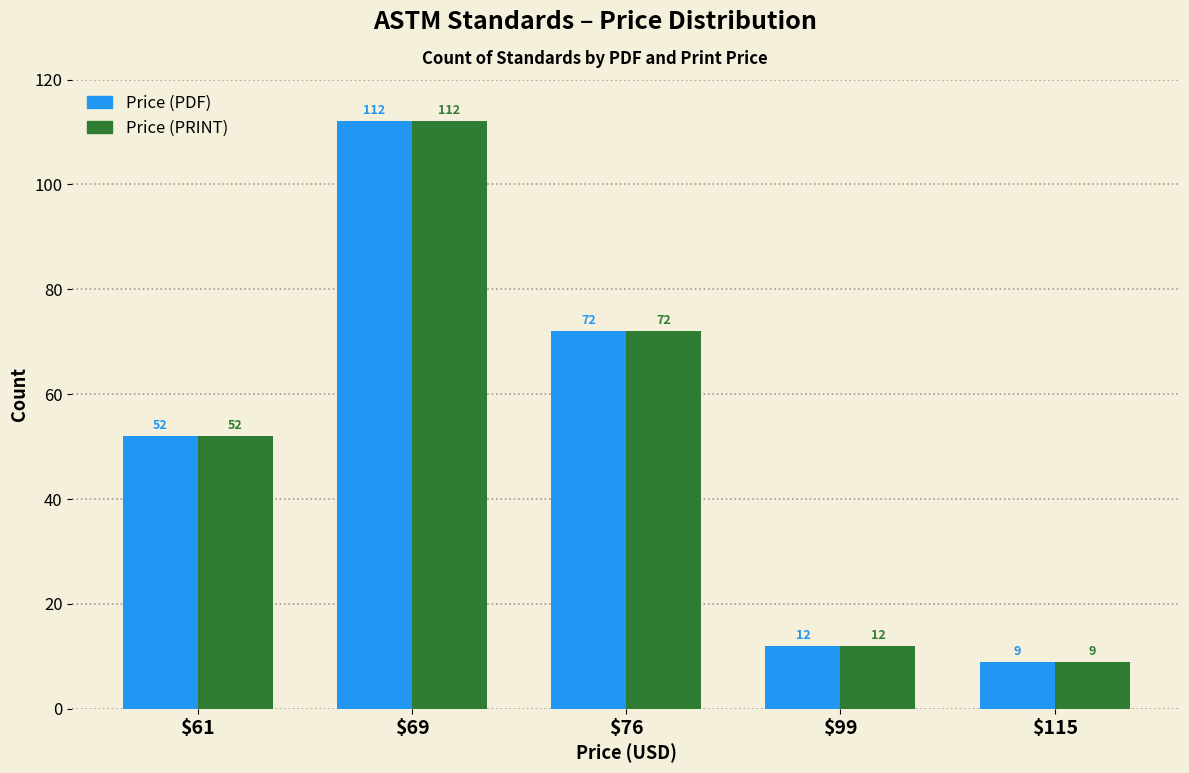

What is the value of the Price (PDF) bar at the 1st from the left?

52